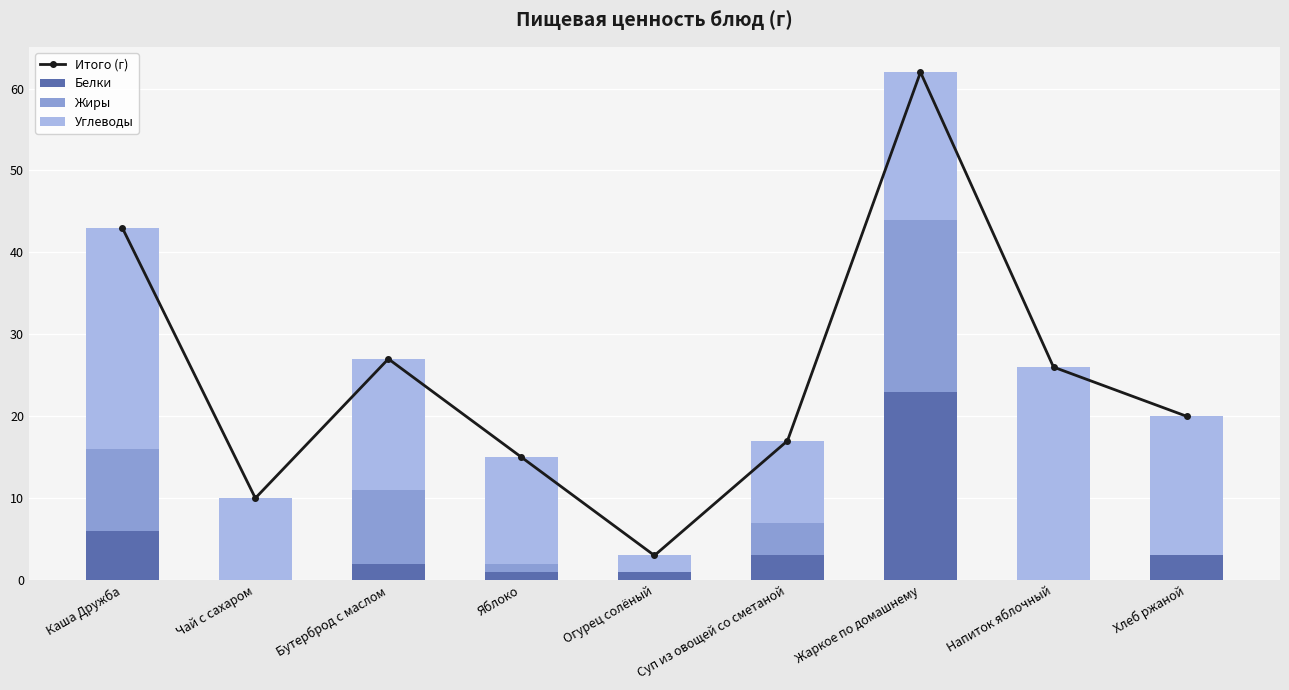

Reading left to right, list all the values displayed in this chart.

Итого (г): 43	10	27	15	3	17	62	26	20
Белки: 6	0	2	1	1	3	23	0	3
Жиры: 10	0	9	1	0	4	21	0	0
Углеводы: 27	10	16	13	2	10	18	26	17